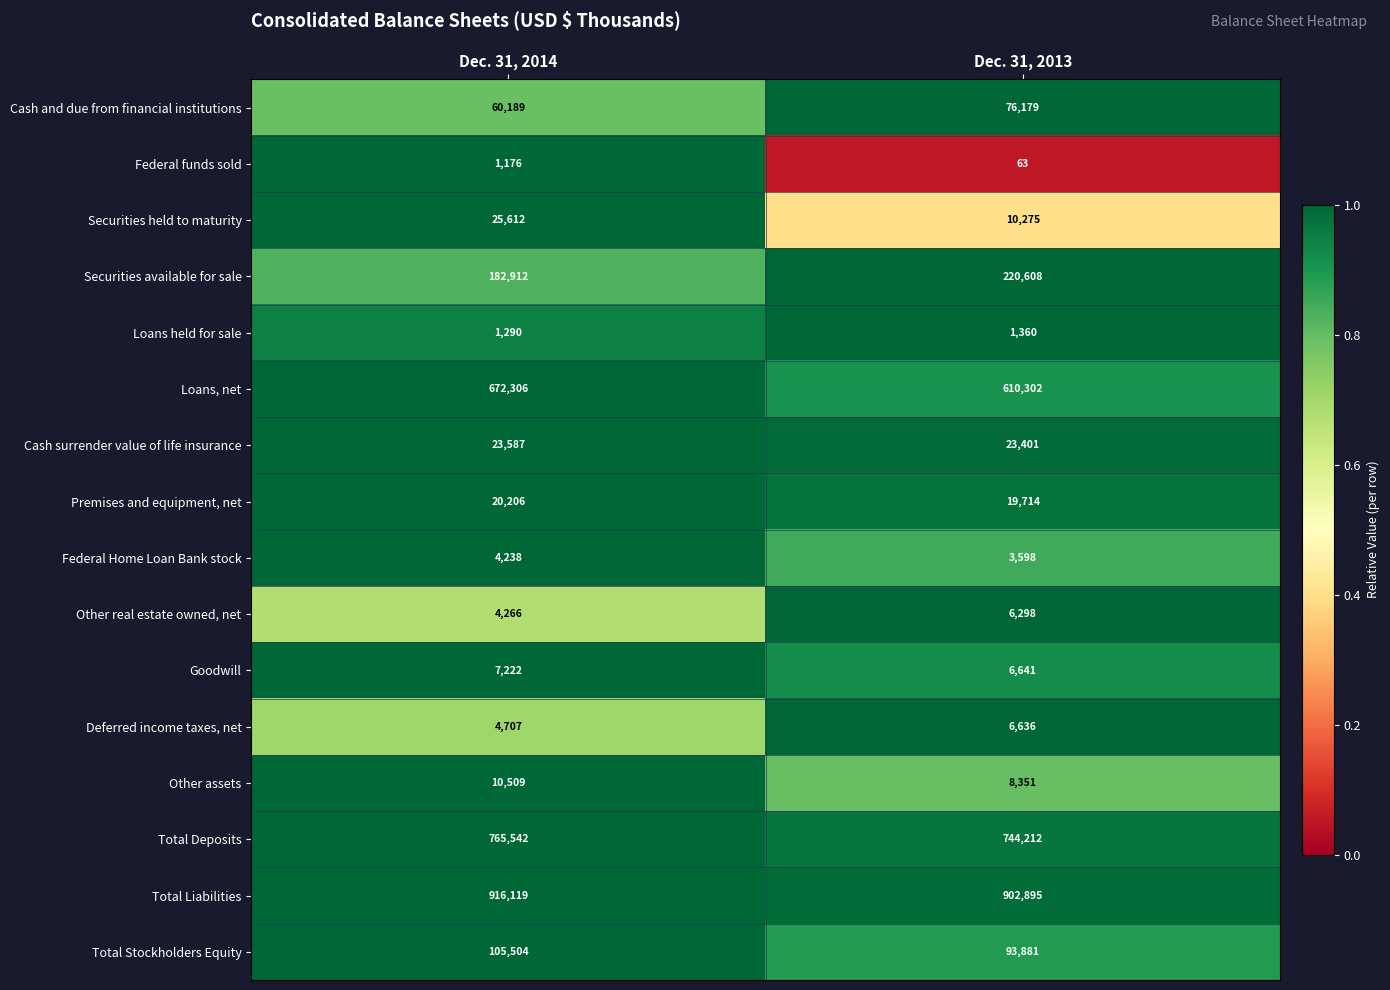

What is the difference between the maximum and minimum values in the Premises and equipment, net series?

492